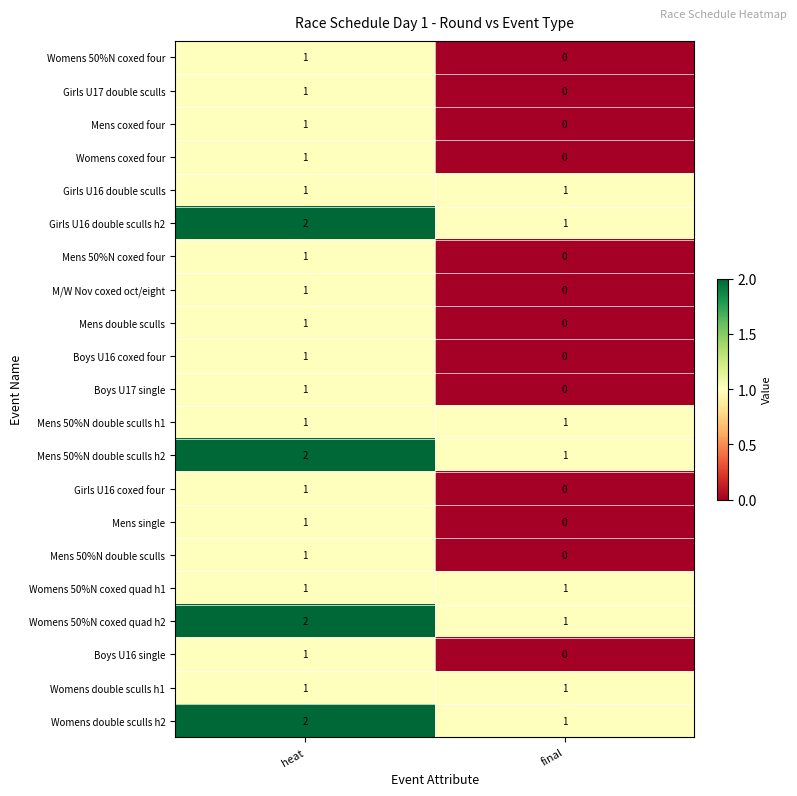

How many values in M/W Nov coxed oct/eight are above zero?

1